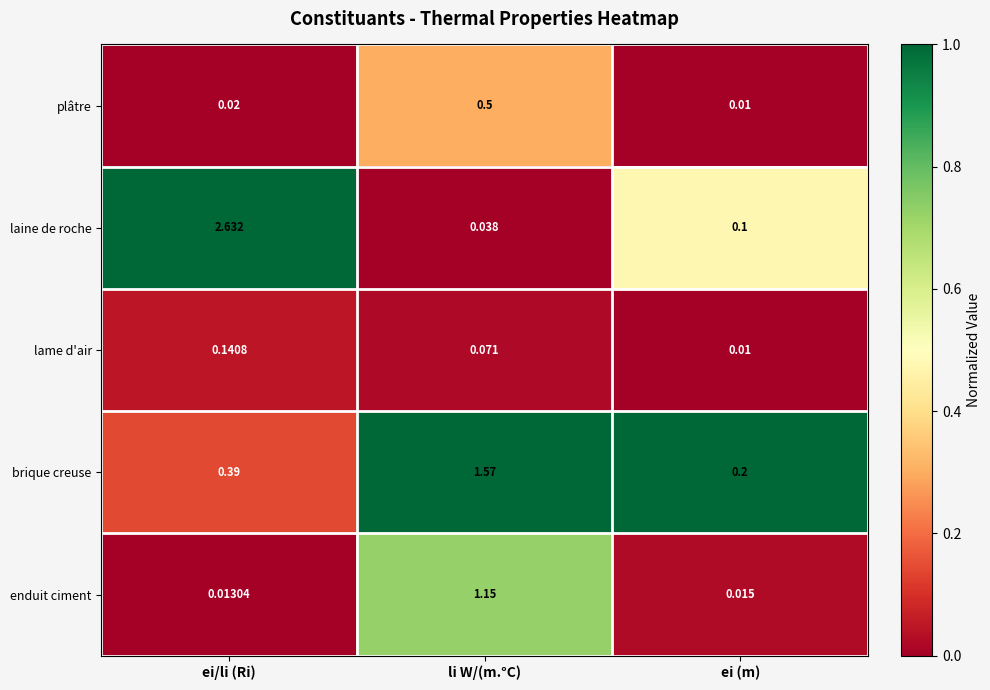

Rank the series by their maximum value, from lowest to highest.

lame d'air, plâtre, enduit ciment, brique creuse, laine de roche